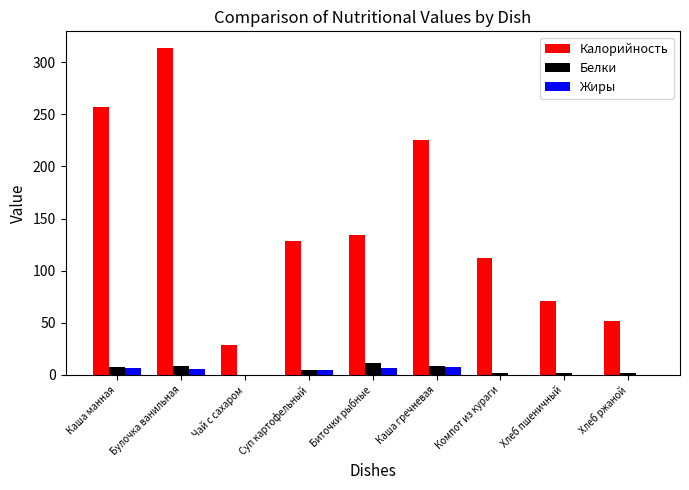

Does the chart contain stacked bars?

No